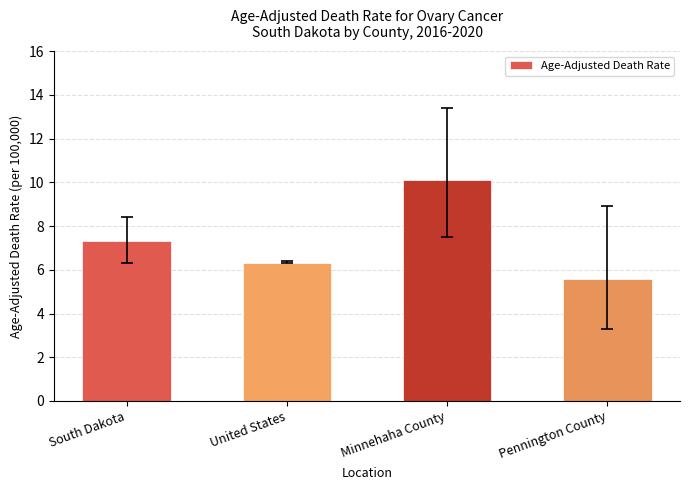

Does the chart contain stacked bars?

No